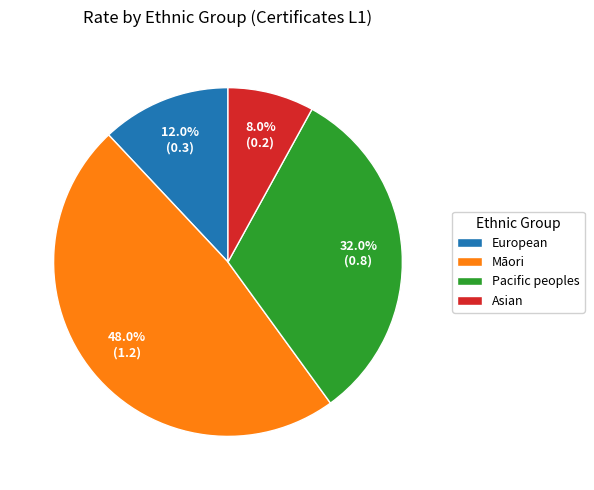

The Māori slice represents 56% of the pie. True or false?

False